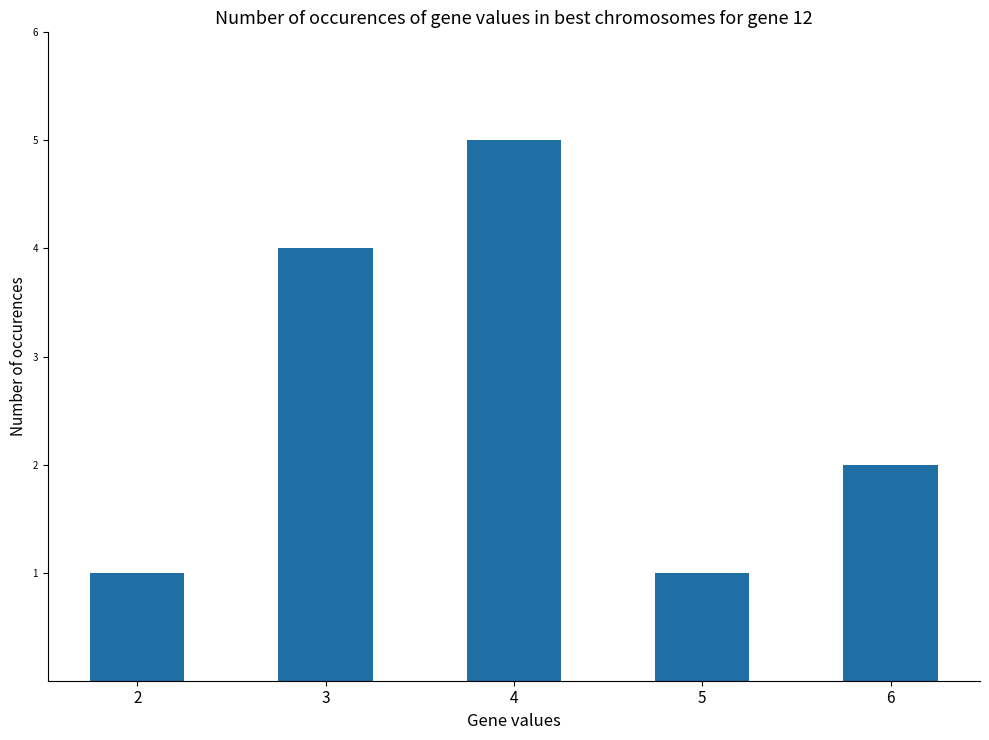

True or false: the data shows 5 at 4.

True